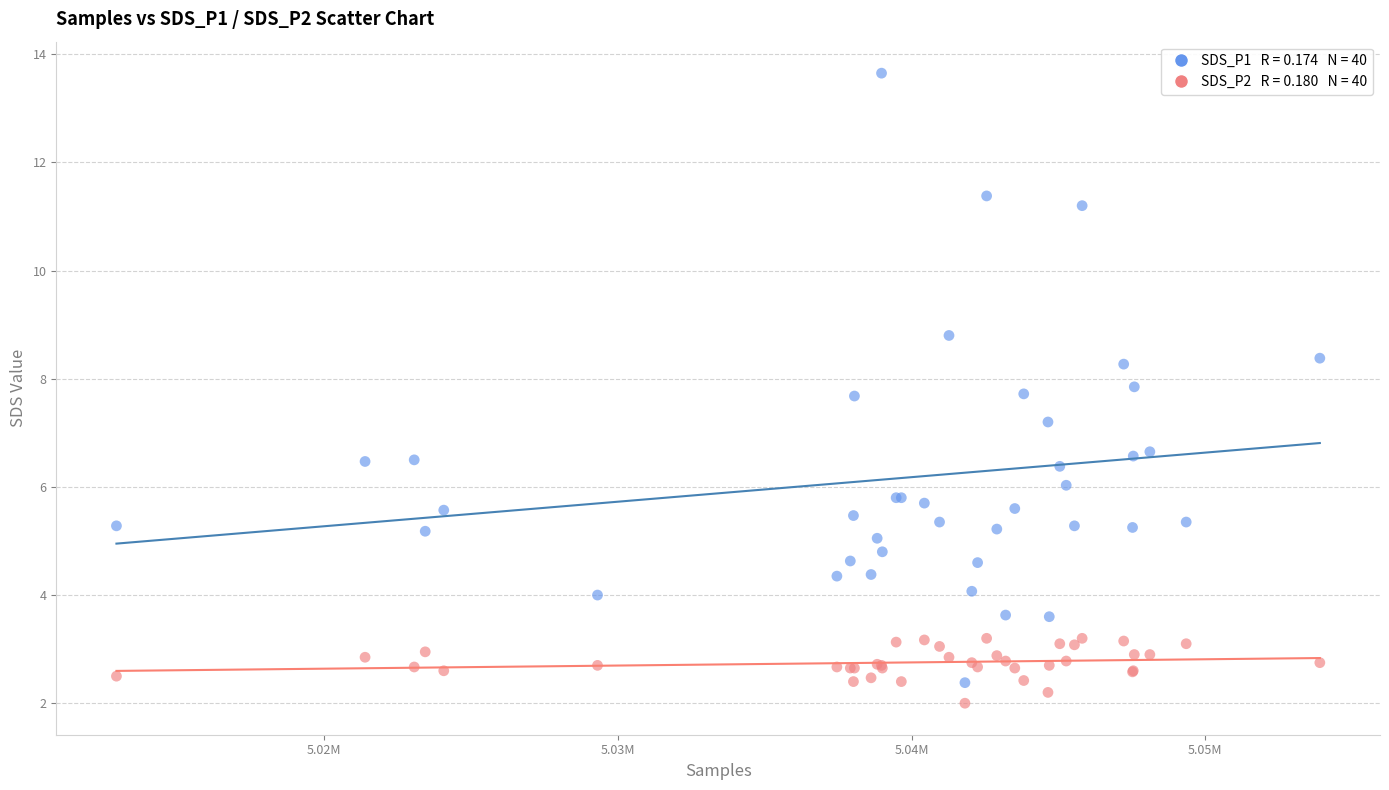

Across all series, what Y value is closest to 7?

7.2